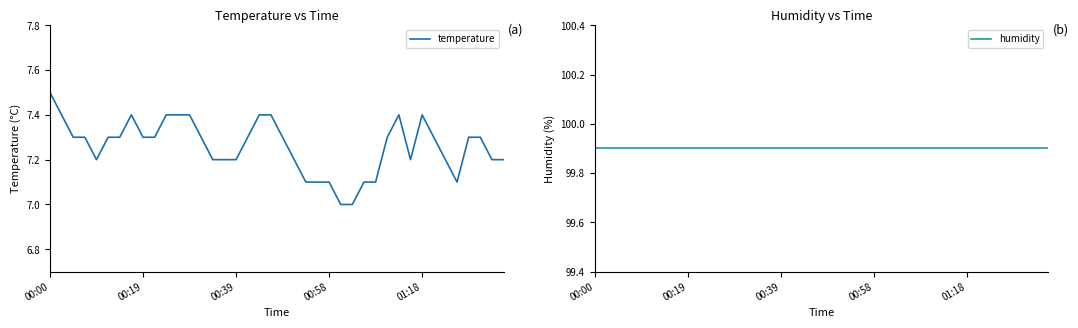

True or false: humidity and temperature intersect in this chart.

False